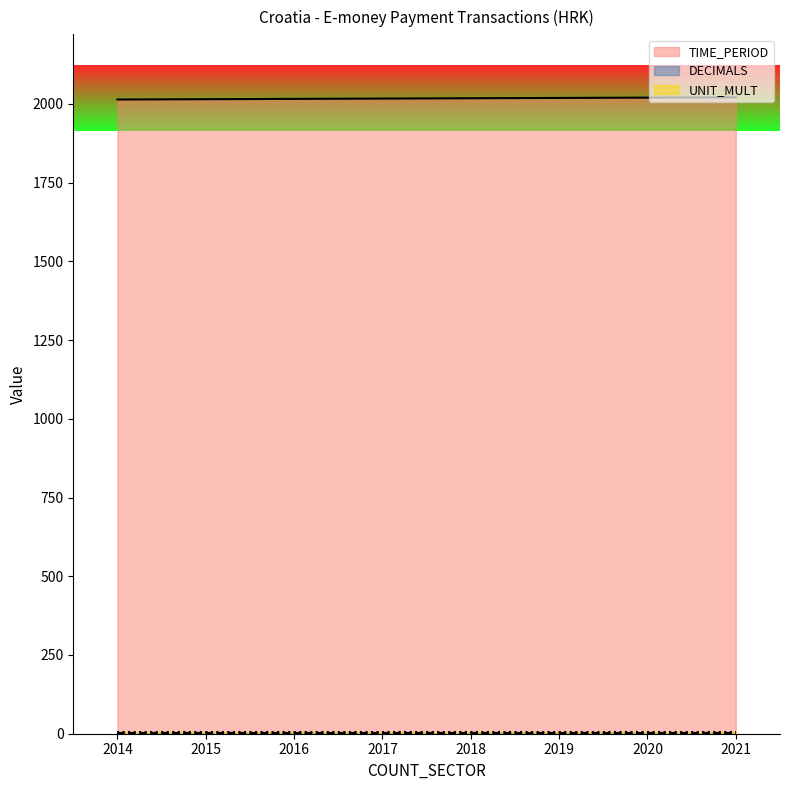

Between 2016 and 2021, which series saw the biggest shift?

TIME_PERIOD